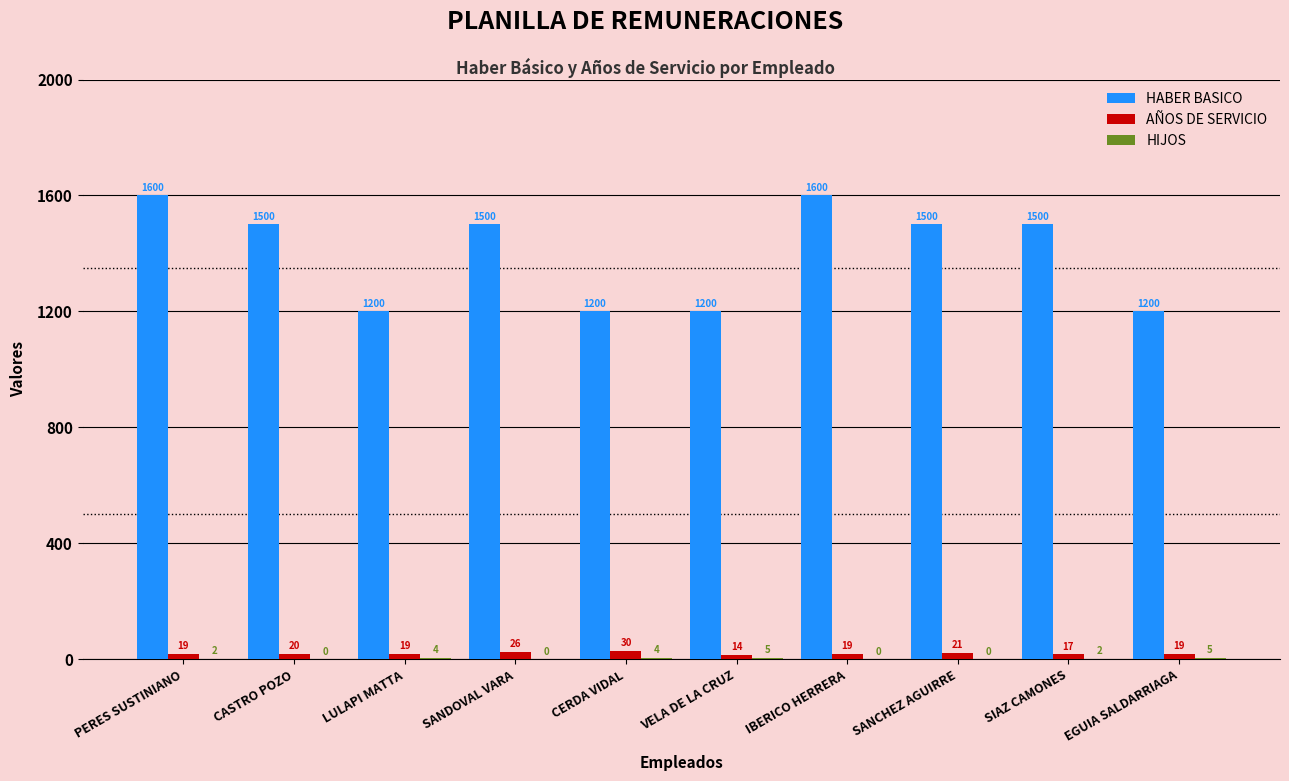

What is the sum of all AÑOS DE SERVICIO values?

204